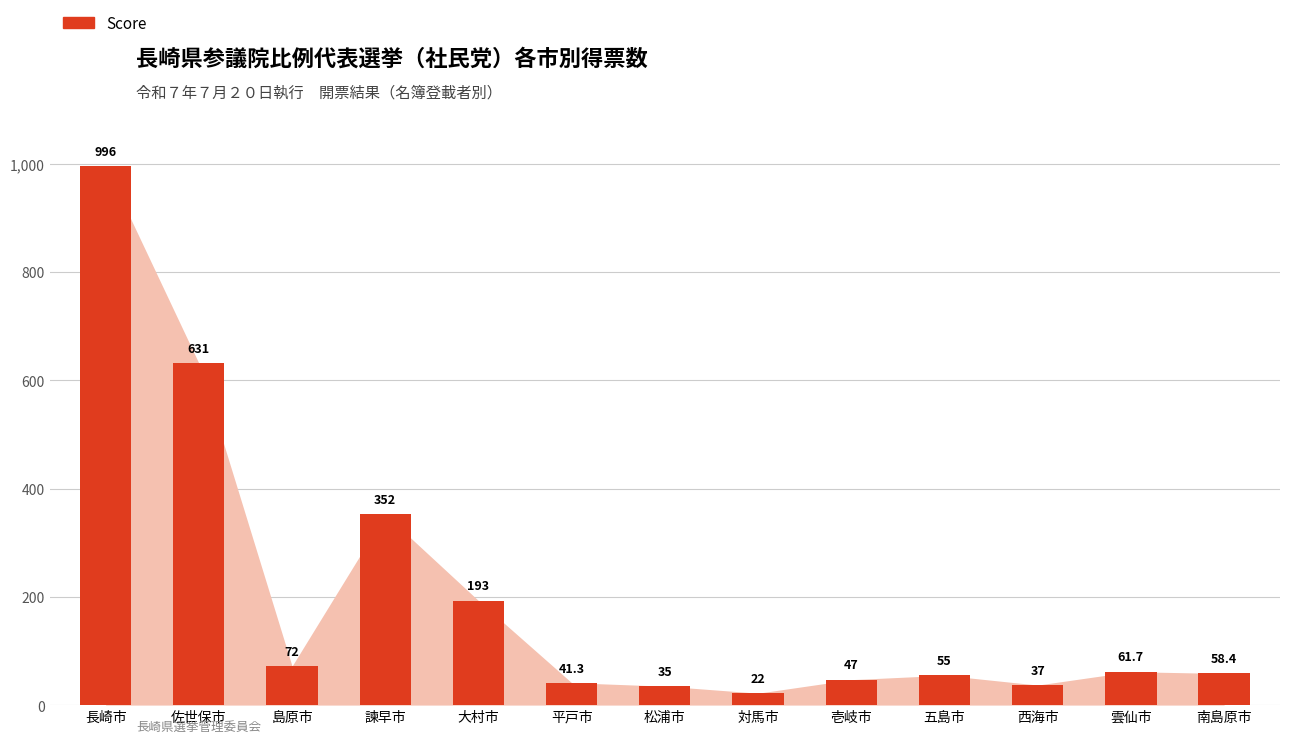

The value at 諫早市 is 352.0. True or false?

True